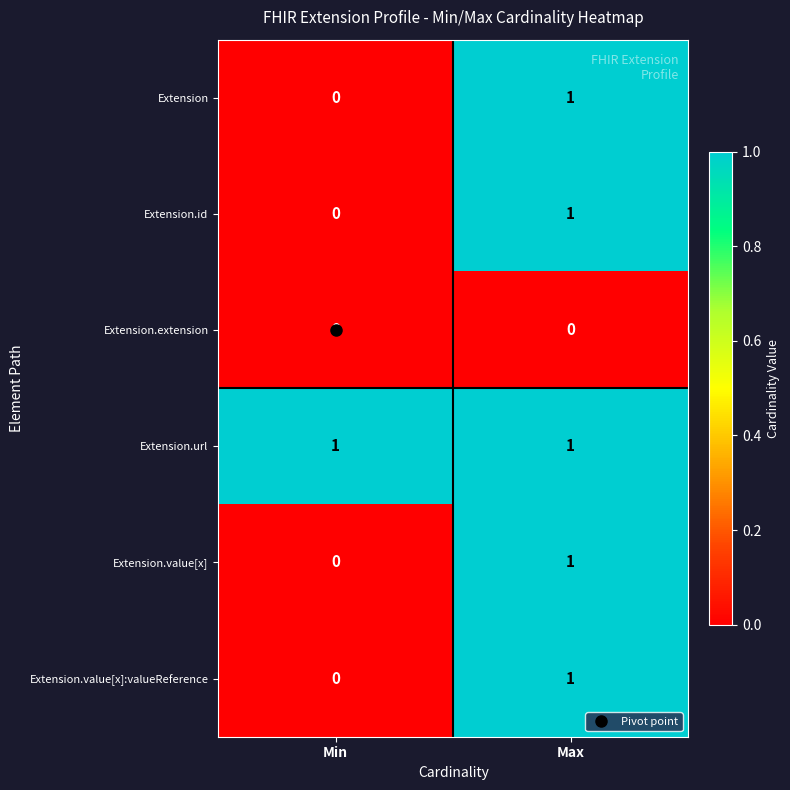

At how many categories does at least one series exceed 0?

2